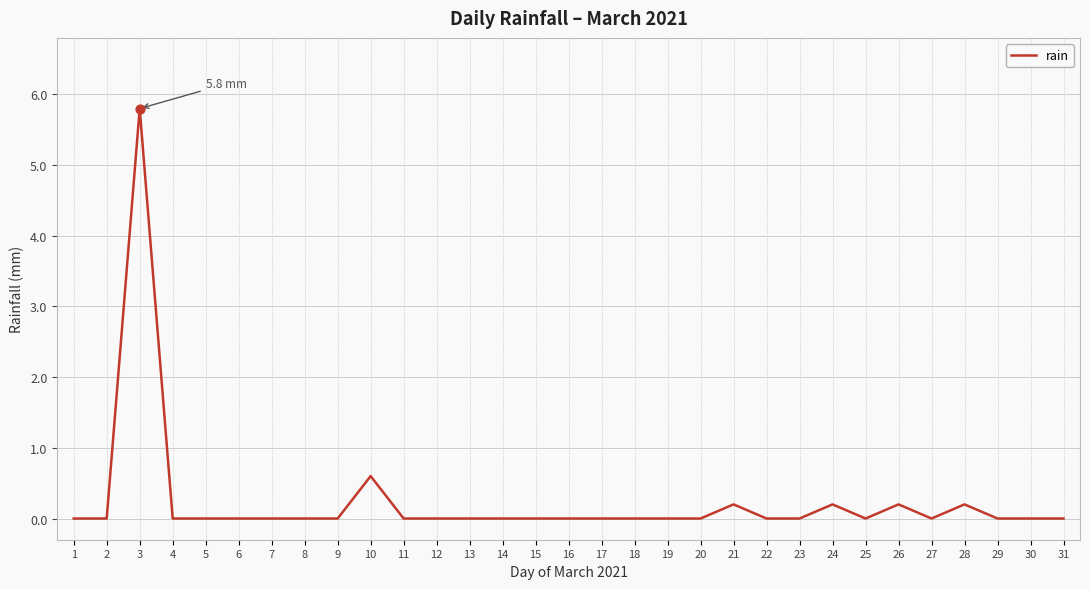

What is the change in value from 11 to 21?

+0.2